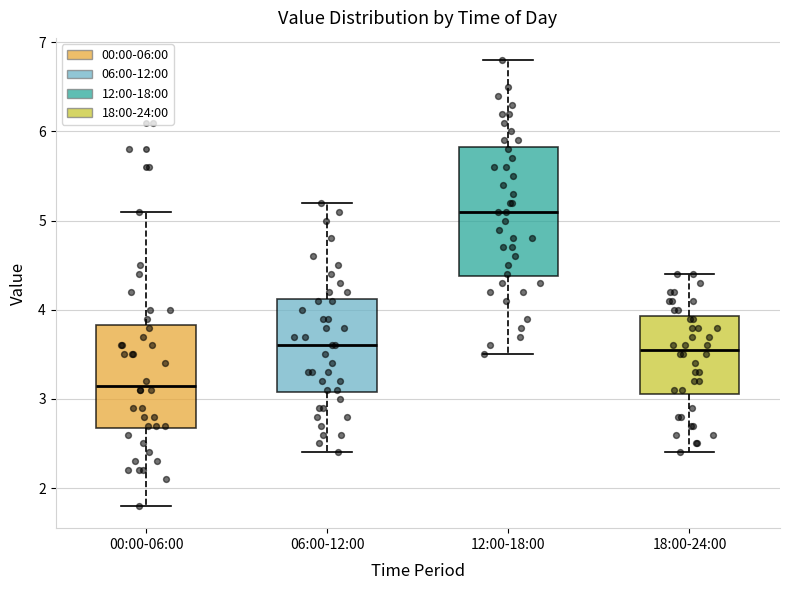

Which box is the tallest, from its lower edge to its upper edge?

12:00-18:00